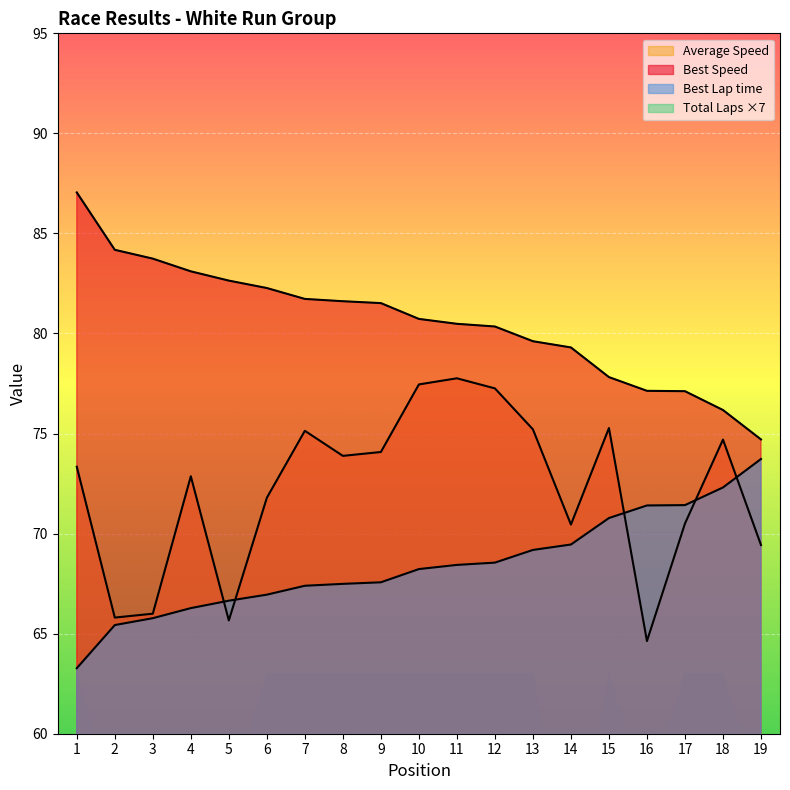

How many data points in Best Lap time are above 68?

10